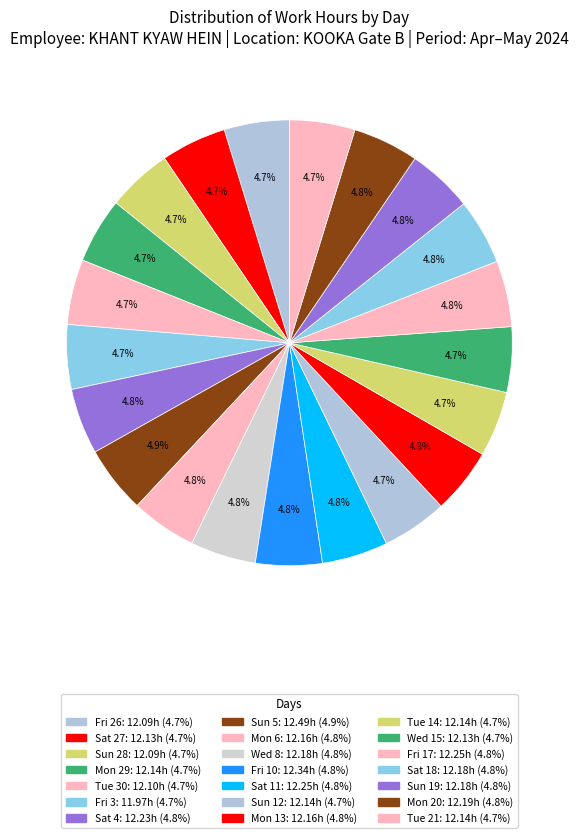

Approximately how many times larger is the value at Mon 29 compared to Fri 26?

1.0